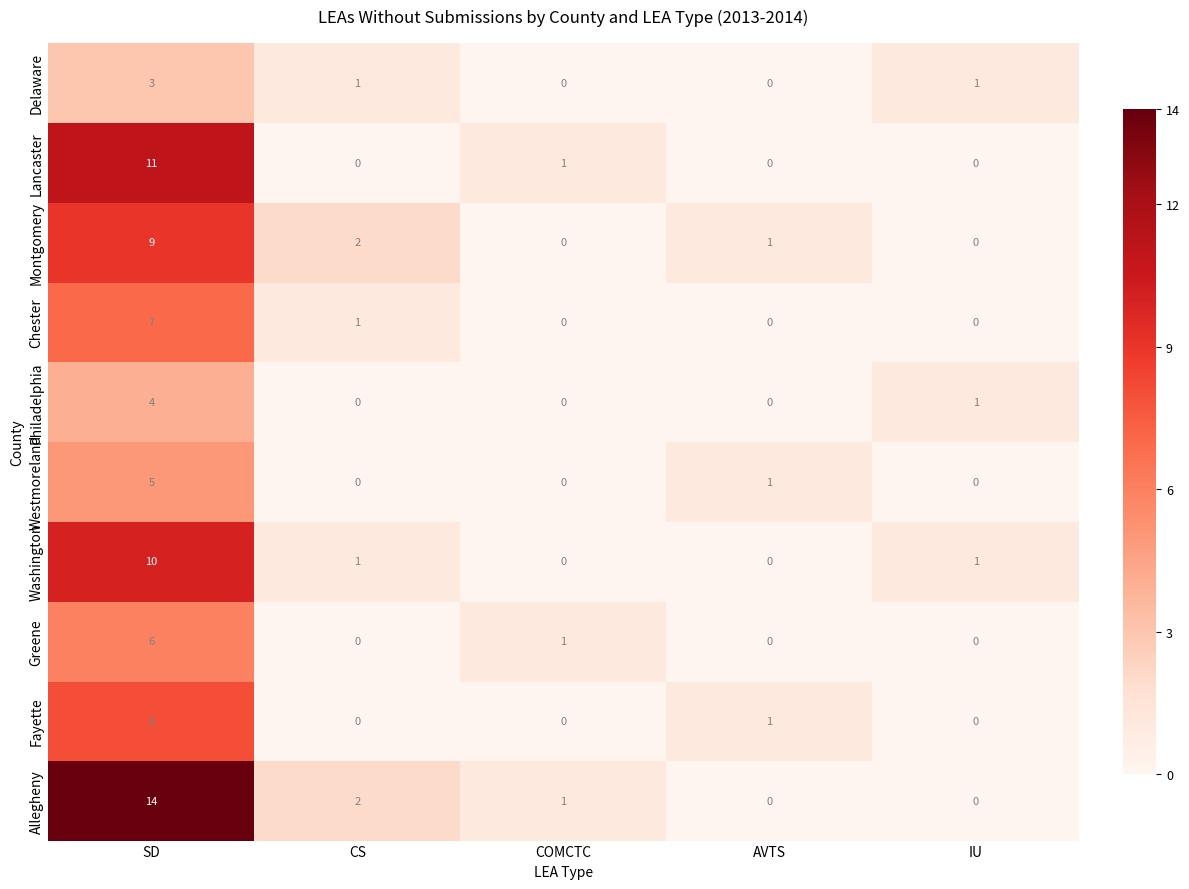

How many values in the Washington series are below 1?

2